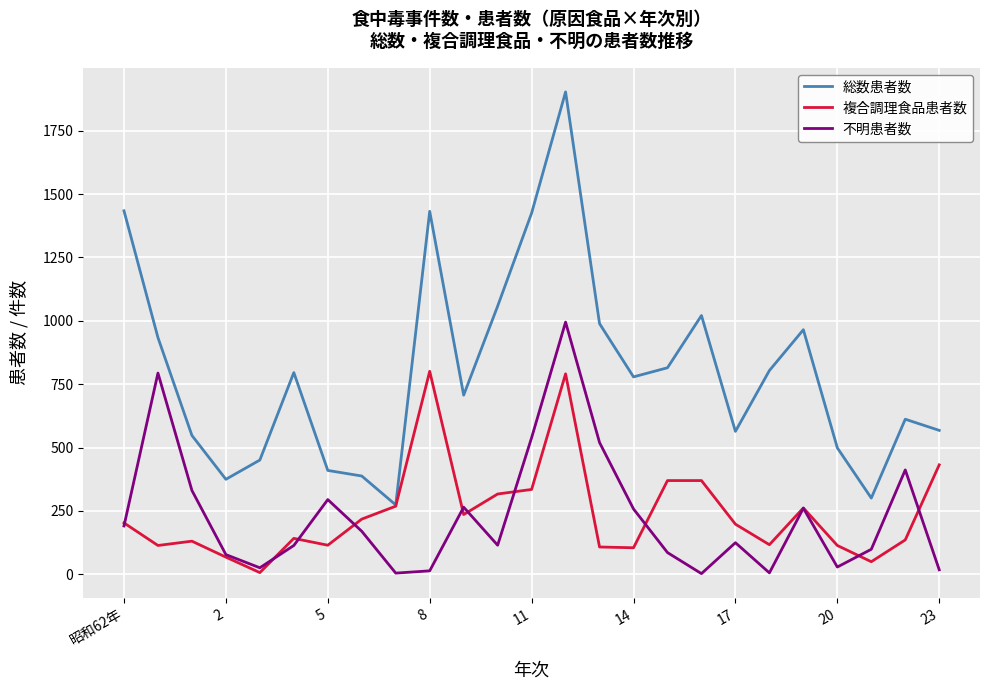

What is the lowest value of the 不明患者数 series?

3